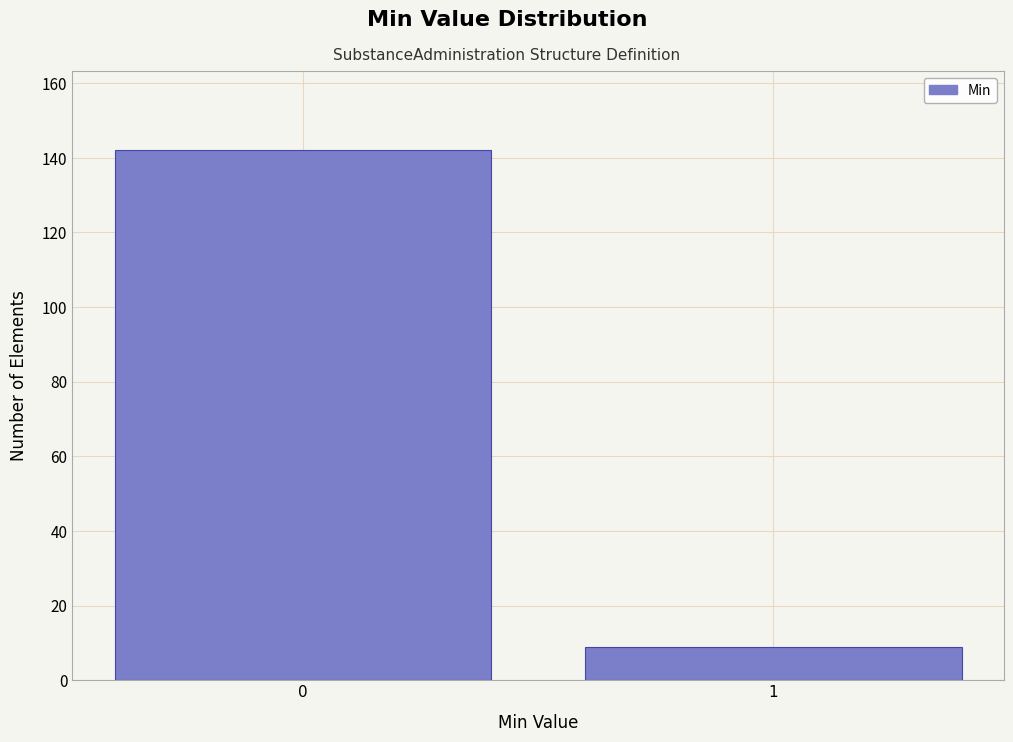

Reading left to right, transcribe all the data shown in this chart.

142	9